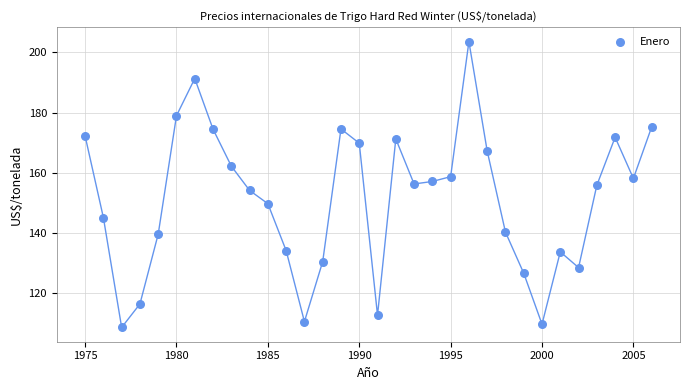

What is the range of X values (max minus min)?

31.0